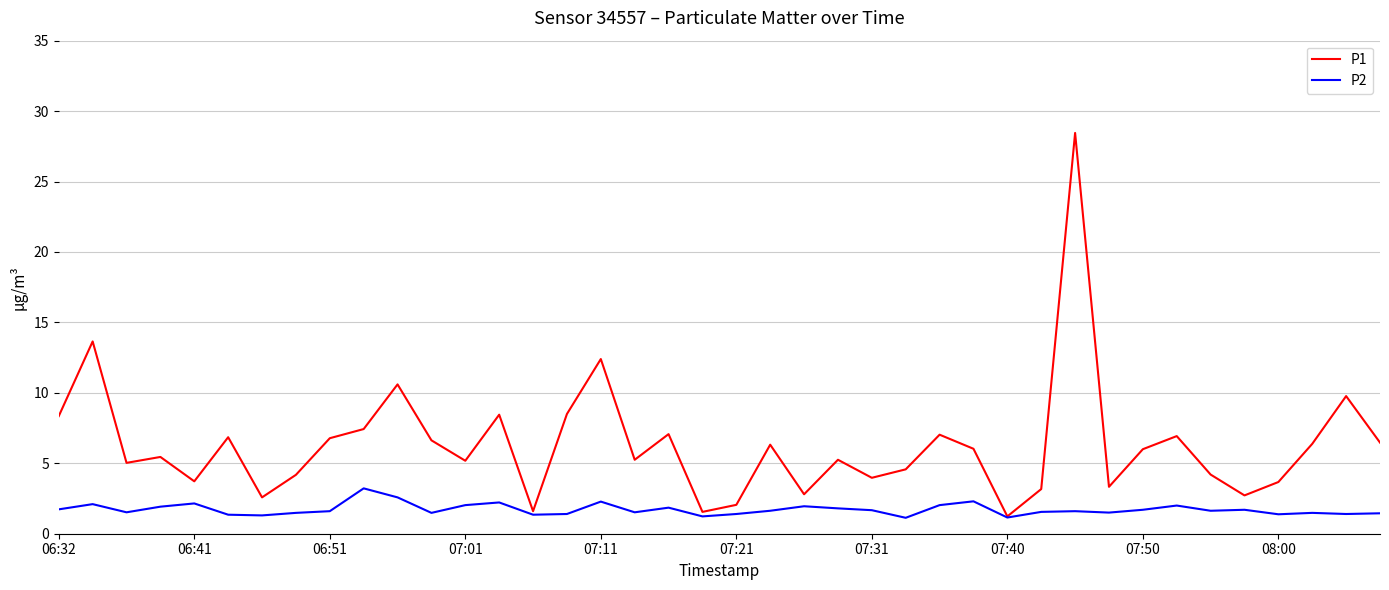

What are all the series names shown in the legend?

P1, P2